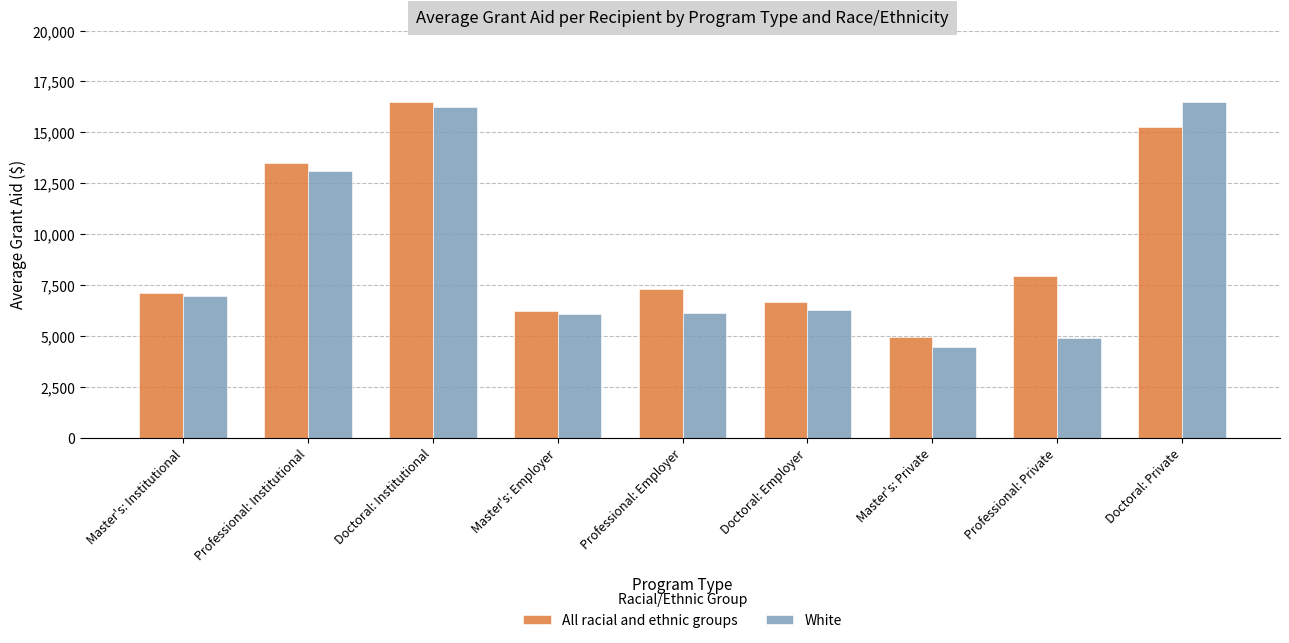

Which series has the largest range (max minus min)?

White